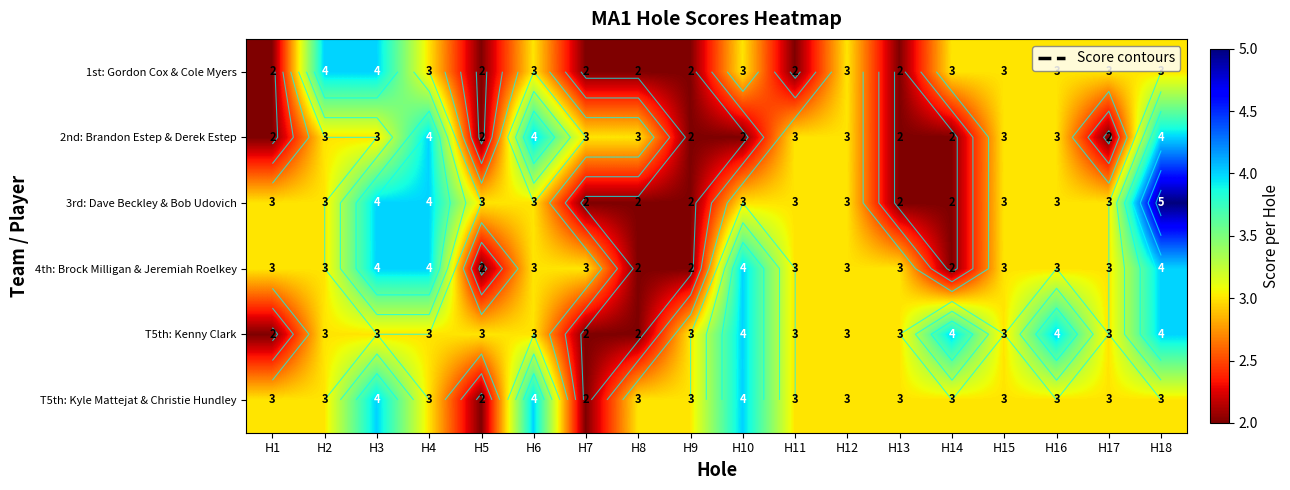

Which category has the lowest value in the T5th: Kyle Mattejat & Christie Hundley series?

H5